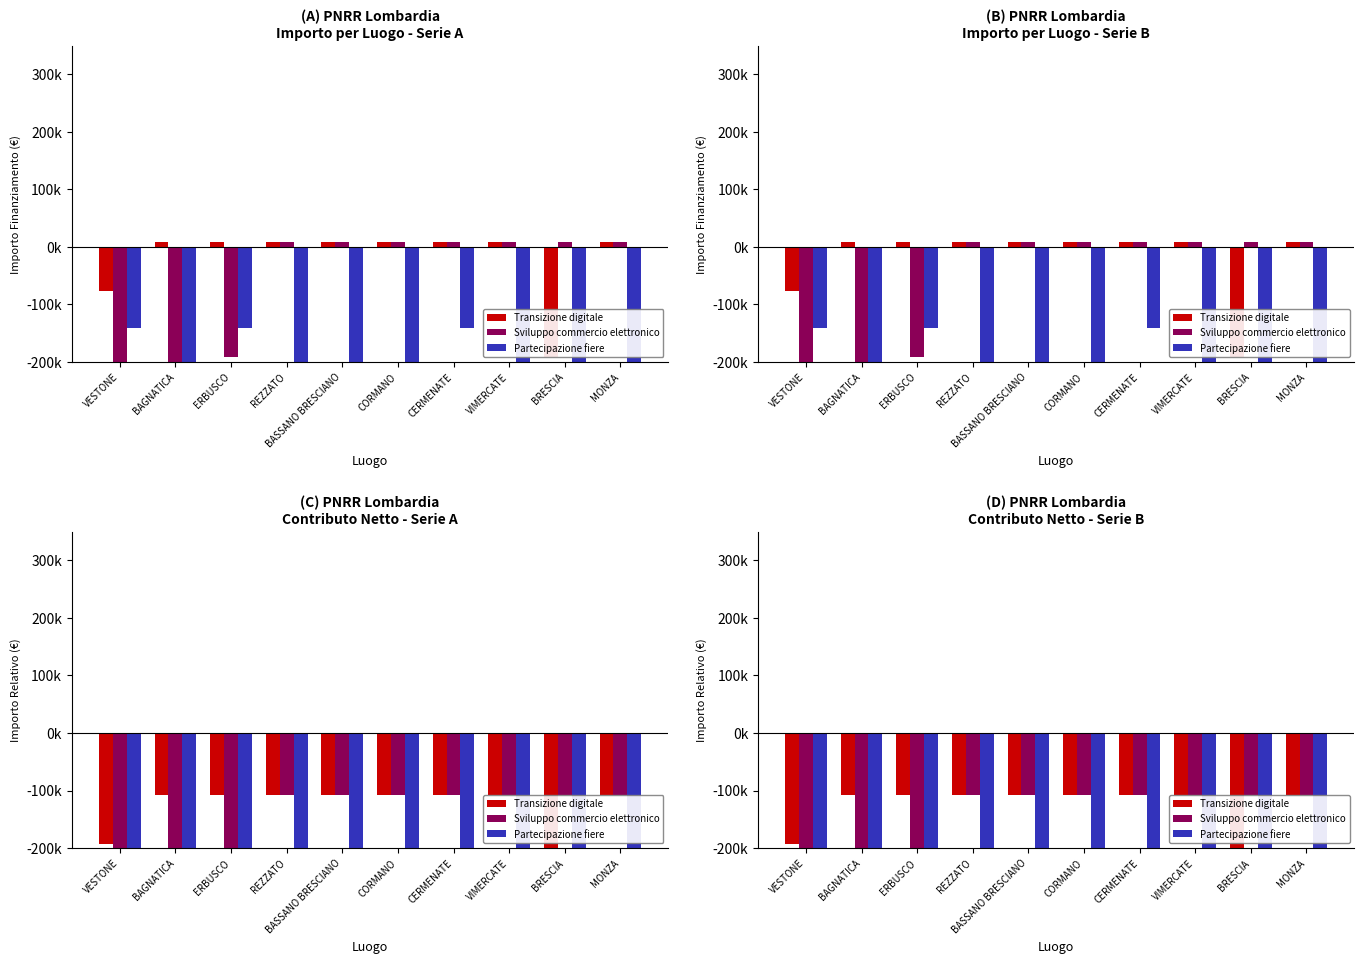

At which category is the sum across all series the highest?

CERMENATE